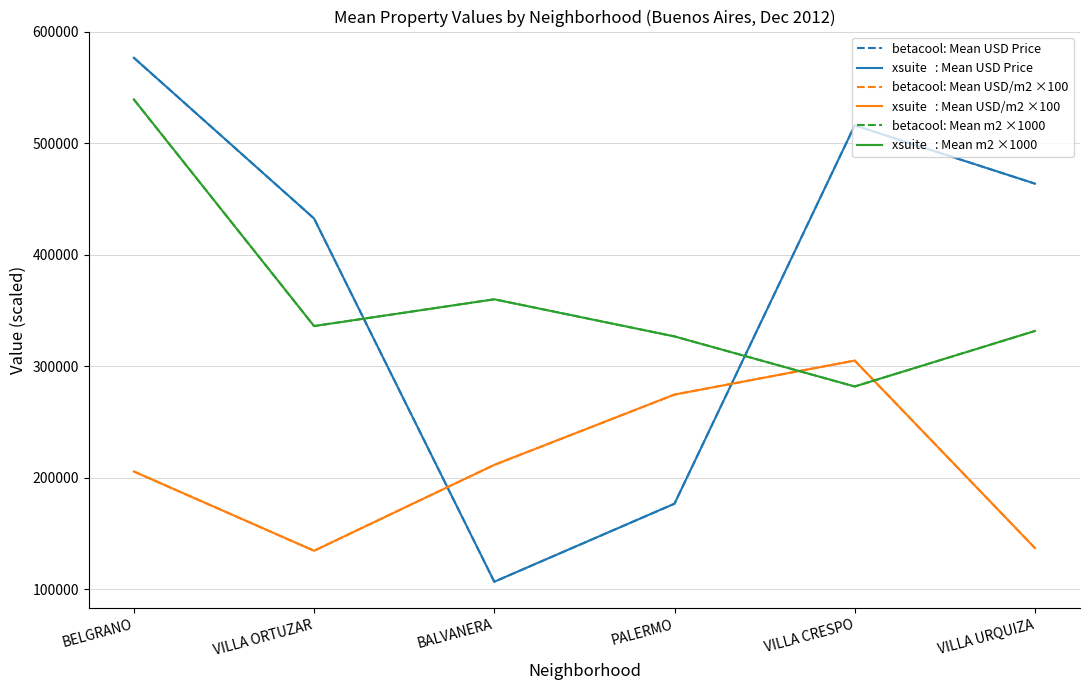

How many lines are shown in the chart?

6